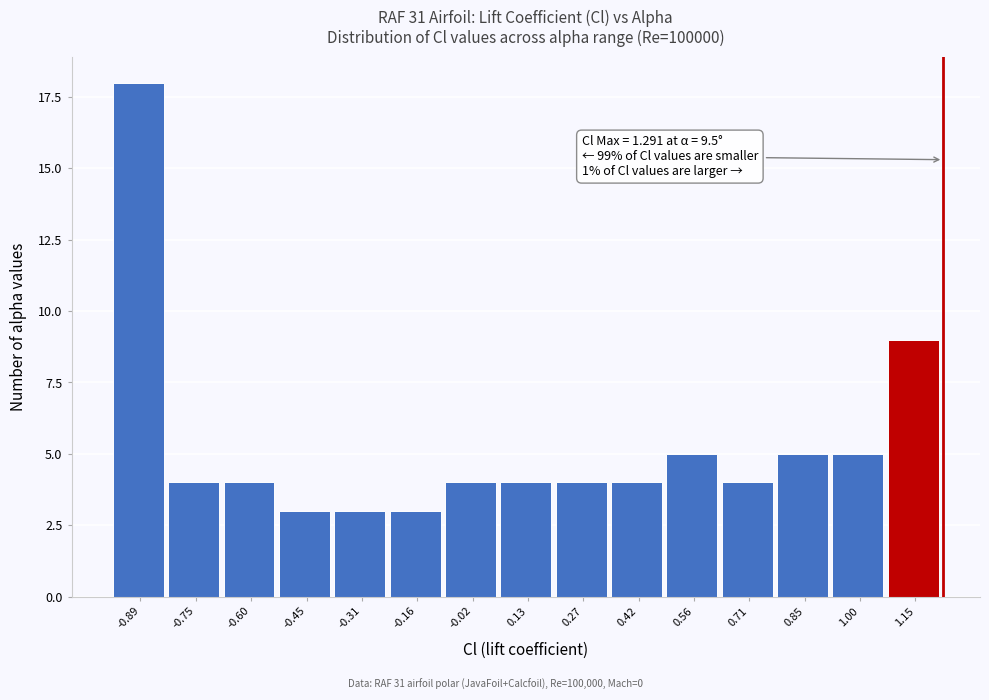

Reading right to left, list all the values displayed in this chart.

9	5	5	4	5	4	4	4	4	3	3	3	4	4	18